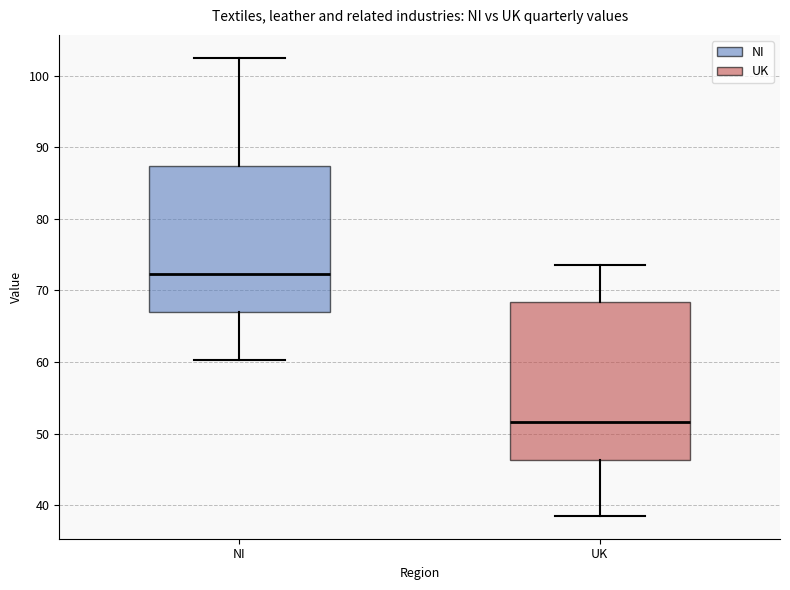

Reading left to right, transcribe this box plot: for each box, give where its median line is, the range the box spans, and where its two whiskers end, as read against the y-axis. The values are not printed on the chart, so give them approximately, as read against the axis.

NI: median 72, box 67 to 87, whiskers 60 to 103
UK: median 52, box 46 to 68, whiskers 39 to 74